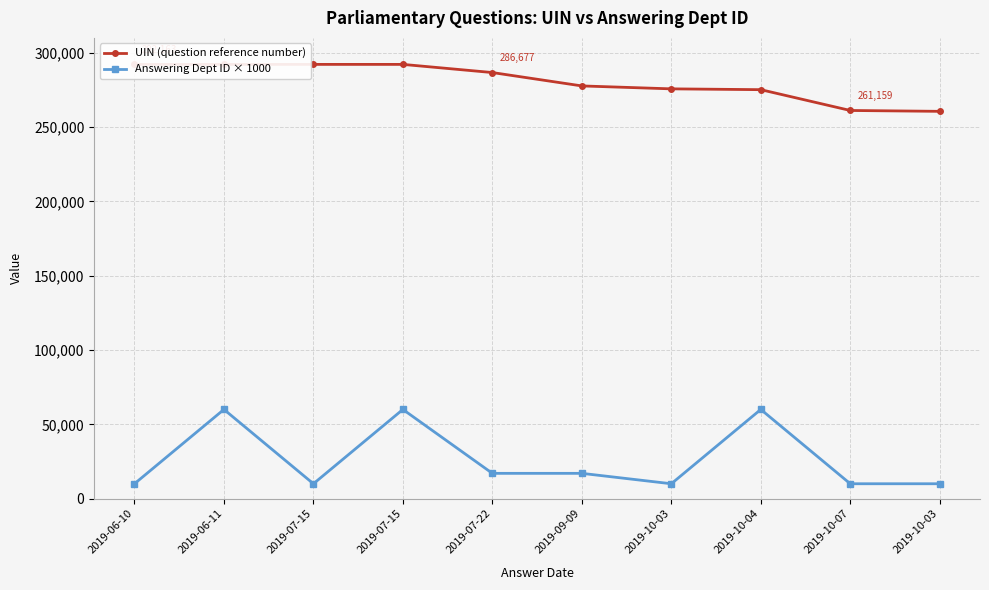

True or false: Answering Dept ID × 1000 has a value of 5288 at 2019-10-07.

False